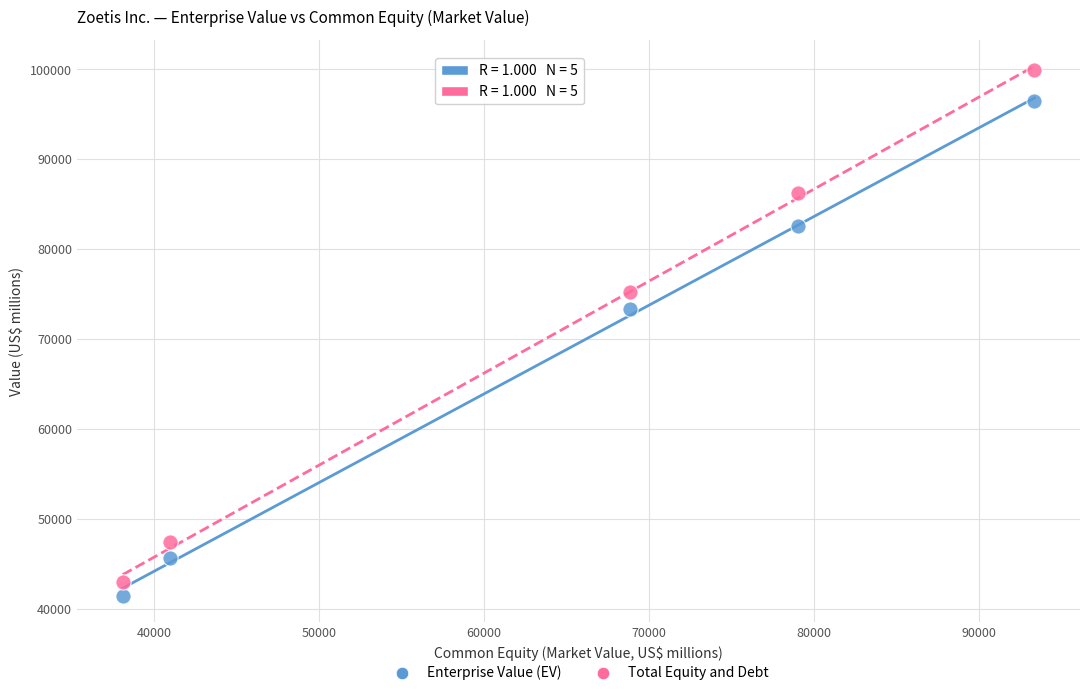

Across all data points, what is the average Y value?

69154